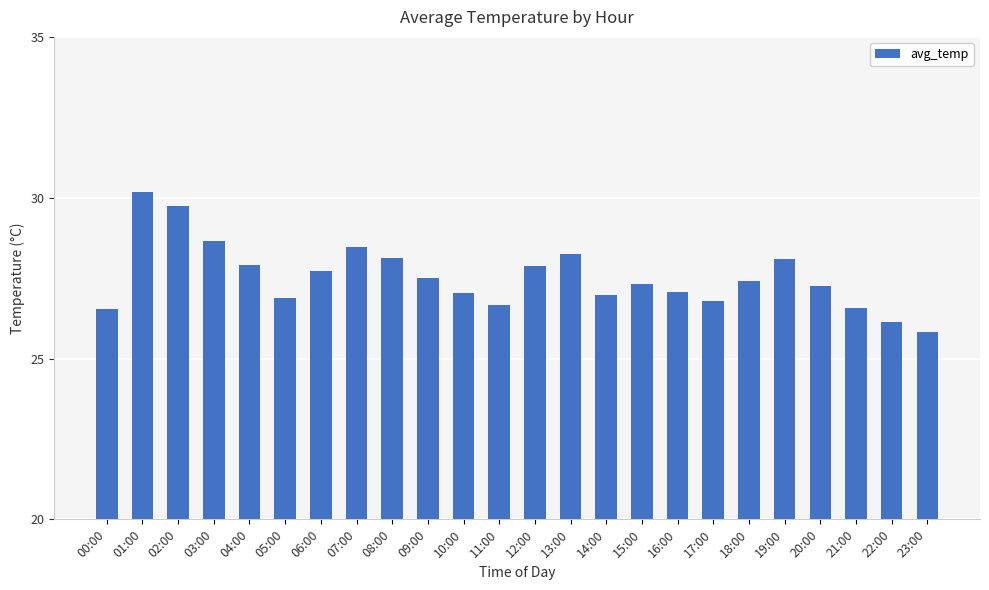

What is the sum of all values?

661.0